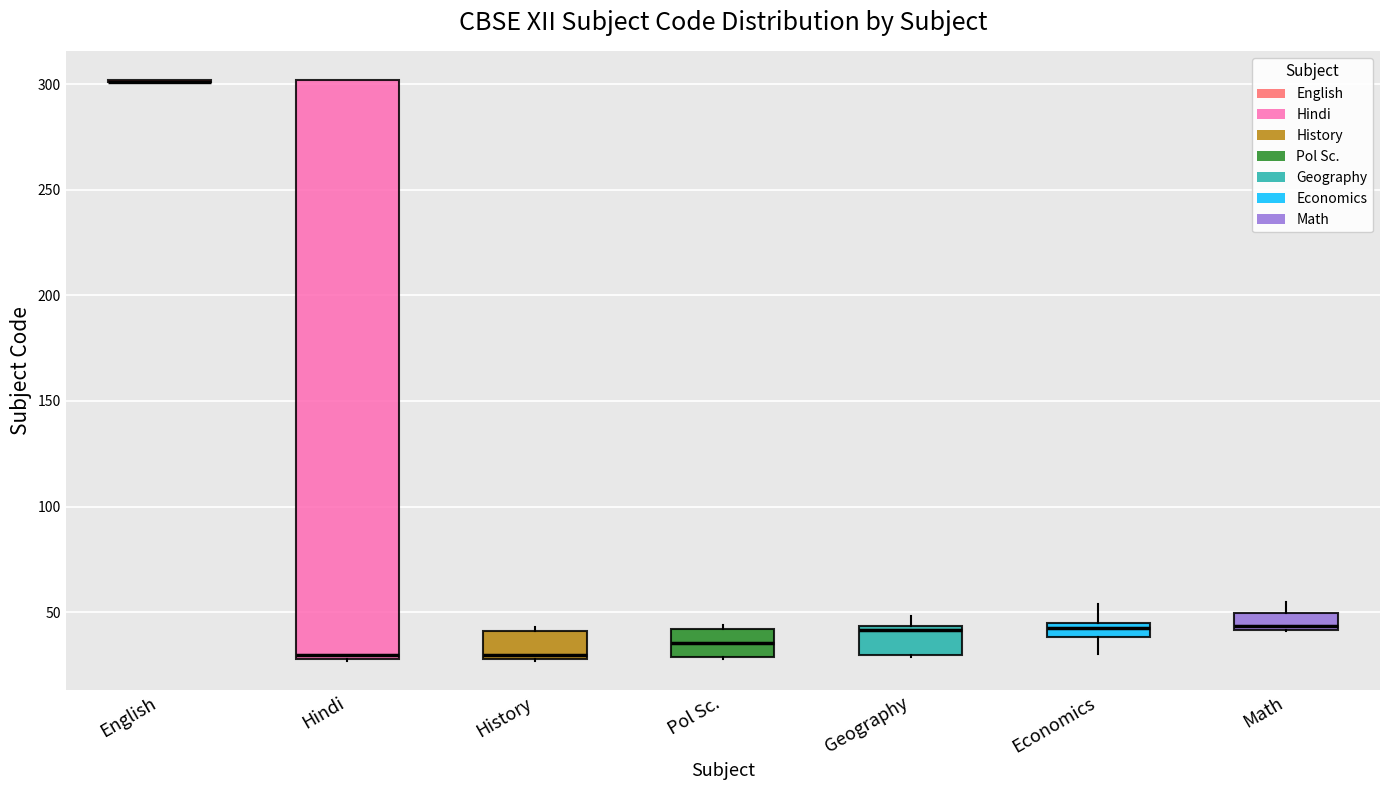

Which box is the tallest, from its lower edge to its upper edge?

Hindi